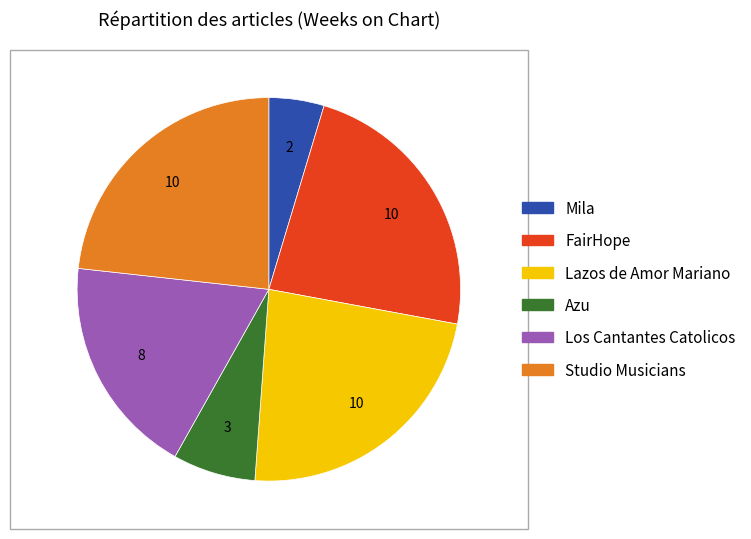

Does any single category account for the majority?

No